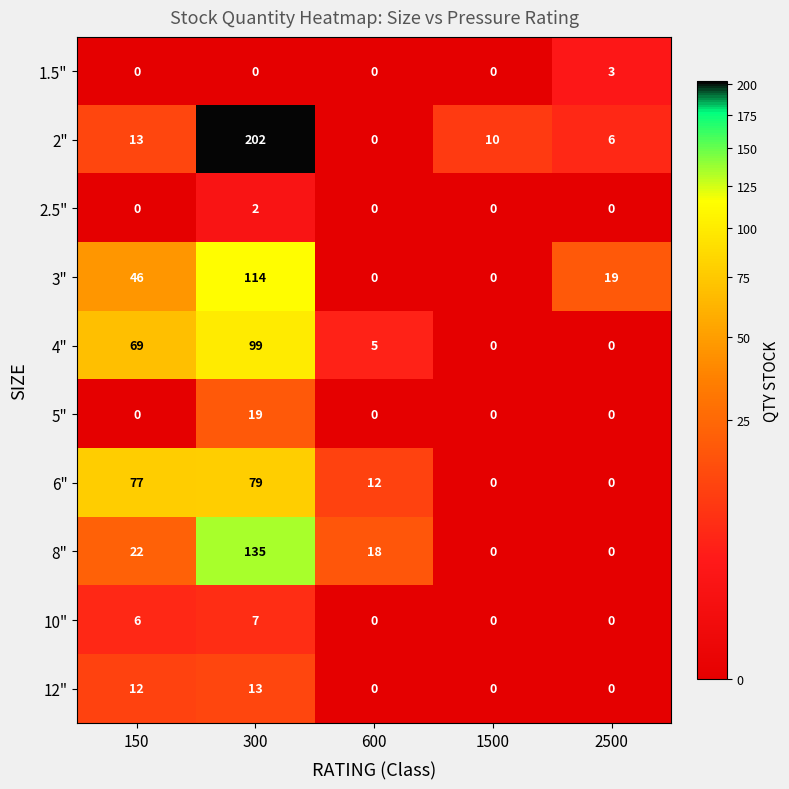

At which category is the sum across all series the highest?

300